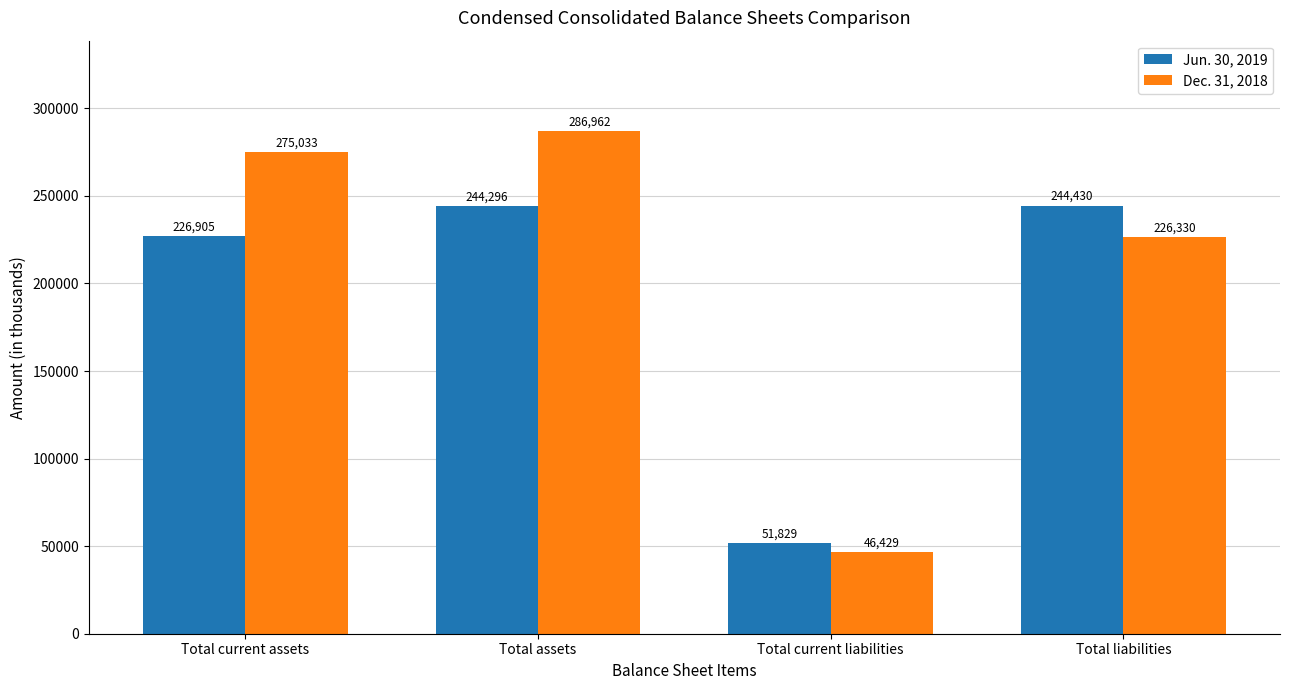

Which series changed the most between Total current assets and Total current liabilities?

Dec. 31, 2018